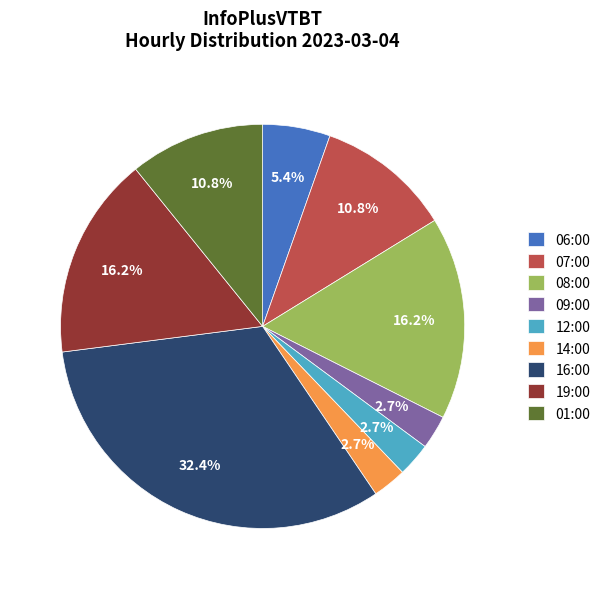

To the nearest percent, what is the combined percentage of 16:00 and 06:00?

38%